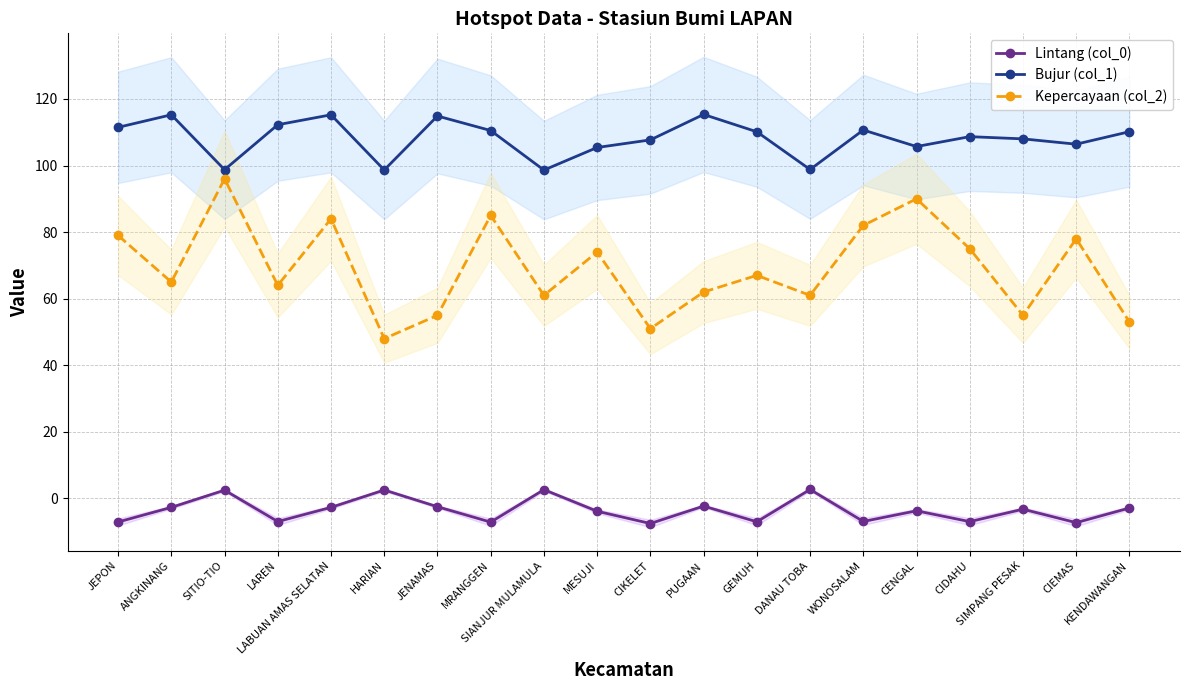

Is it true that Lintang (col_0) equals -3.2 at SIMPANG PESAK?

True